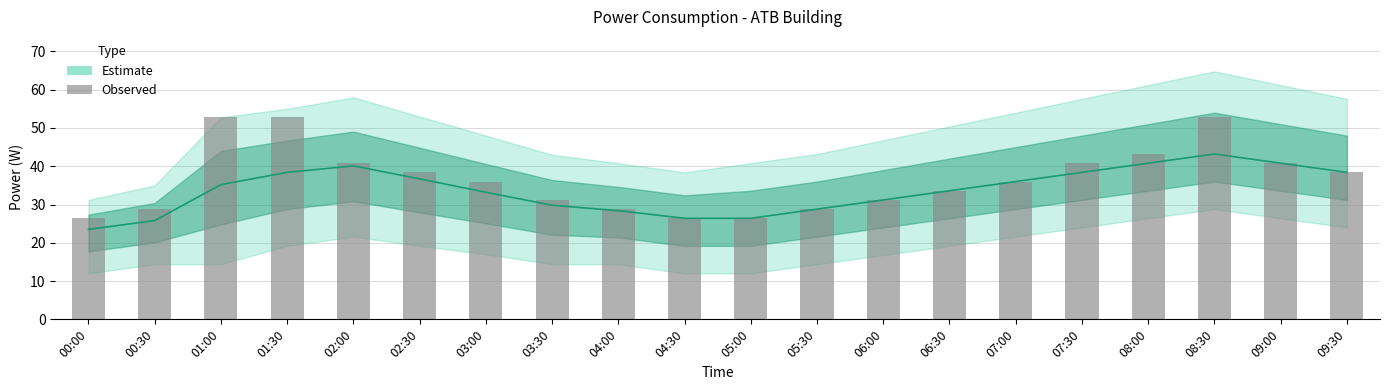

What is the label of the 14th bar from the right?

03:00